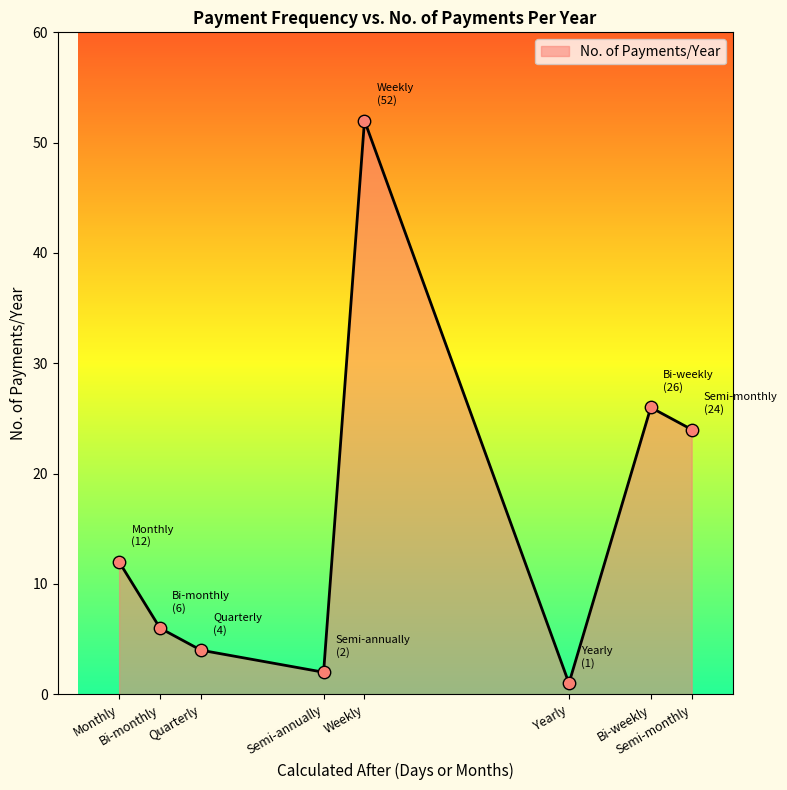

What is the maximum value shown in the chart?

52